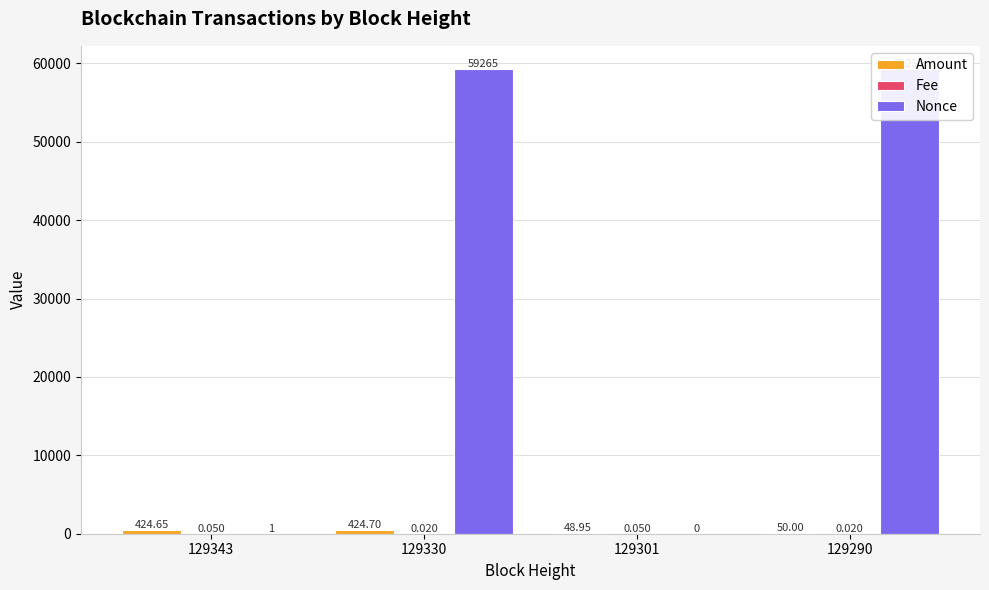

How many positive values does the Nonce series have?

3